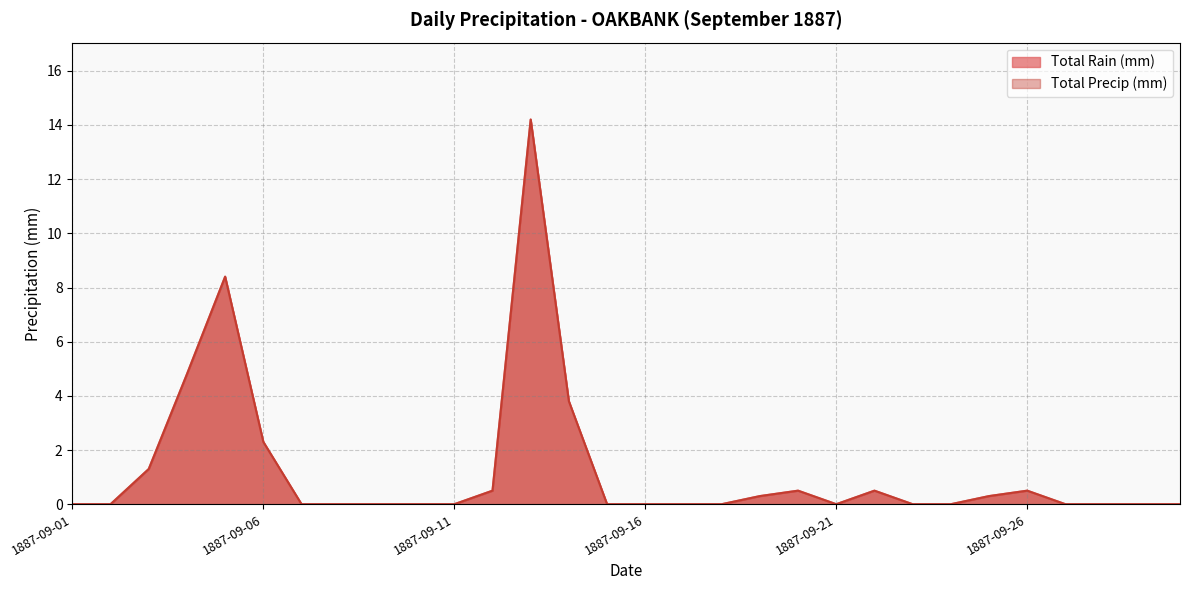

Between 1887-09-20 and 1887-09-22, which series saw the biggest shift?

Total Rain (mm)